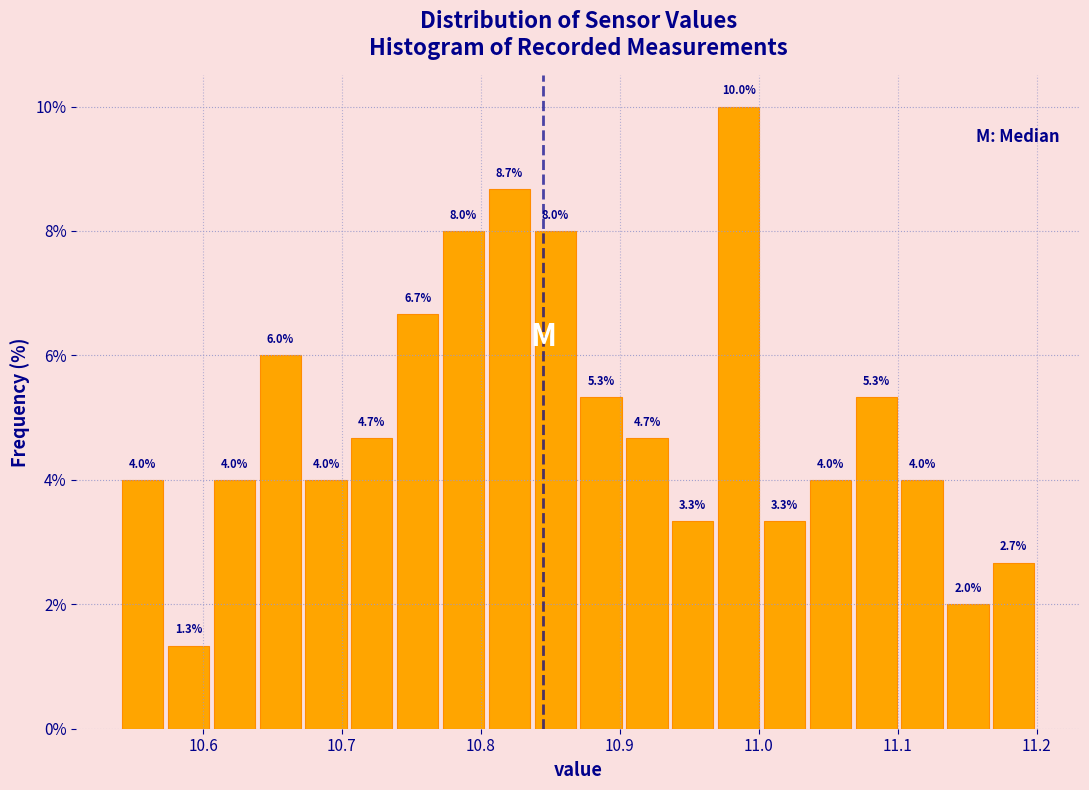

Around what value on the x-axis is the tallest bar? Give the approximate position of its centre, as read against the axis.

10.99